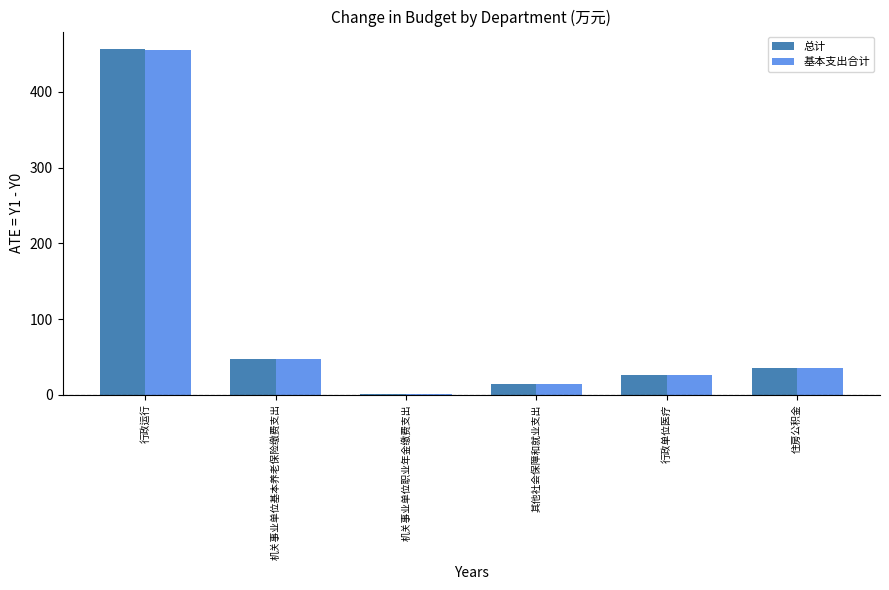

At which category is the sum across all series the highest?

行政运行